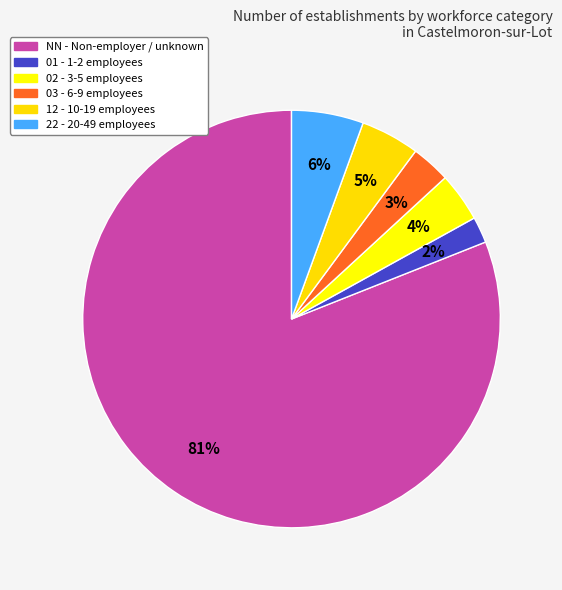

Approximately how many times larger is the value at 03 compared to 01?

1.5